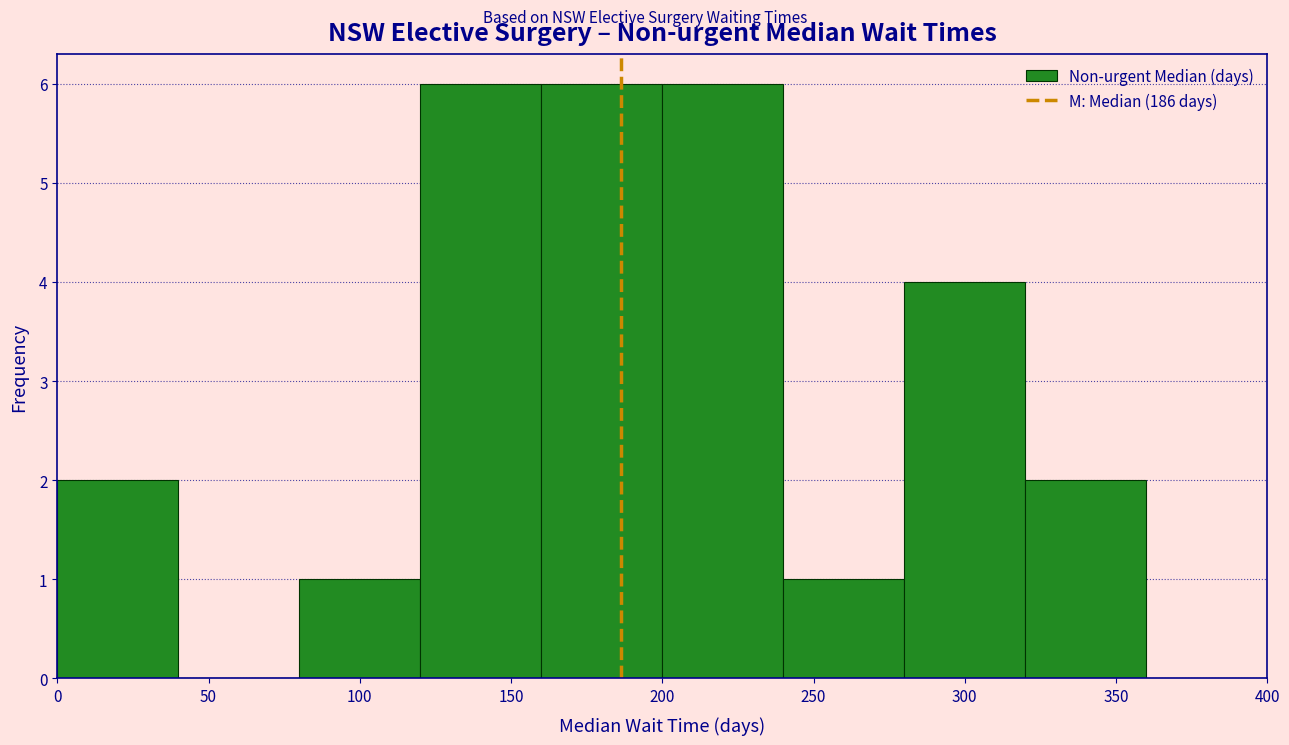

Reading left to right, transcribe this chart: for each bar, give the range it covers on the x-axis and its height. The values are not printed on the chart, so give them approximately, as read against the axis.

0 to 40: 2
40 to 80: 0
80 to 120: 1
120 to 160: 6
160 to 200: 6
200 to 240: 6
240 to 280: 1
280 to 320: 4
320 to 360: 2